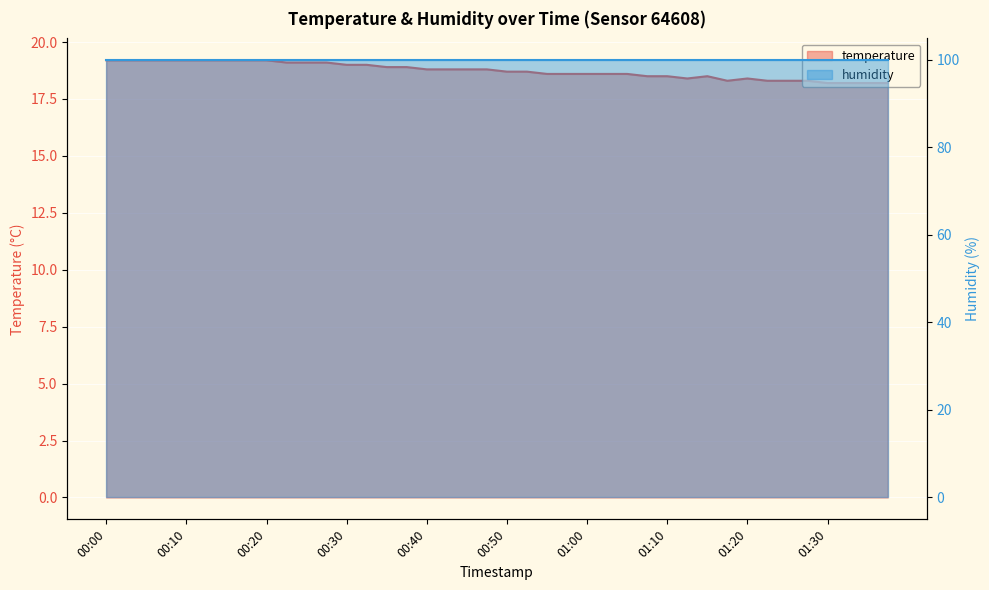

Which has a higher value, 00:37 or 01:15?

00:37